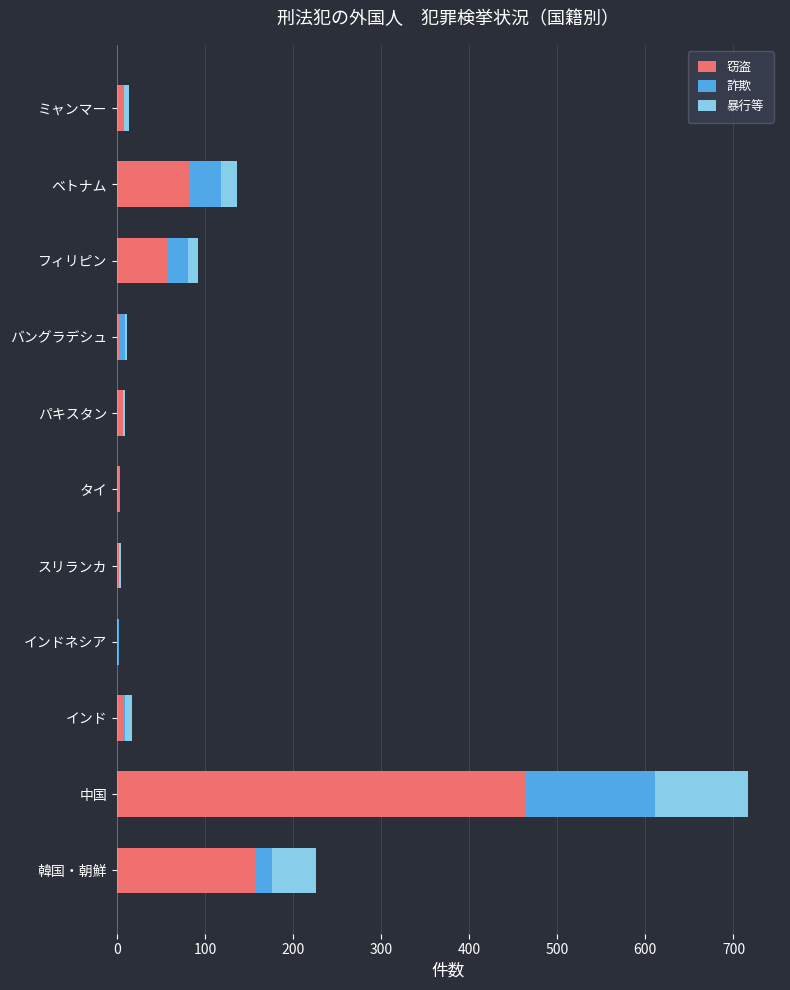

At which category is the sum across all series the highest?

中国